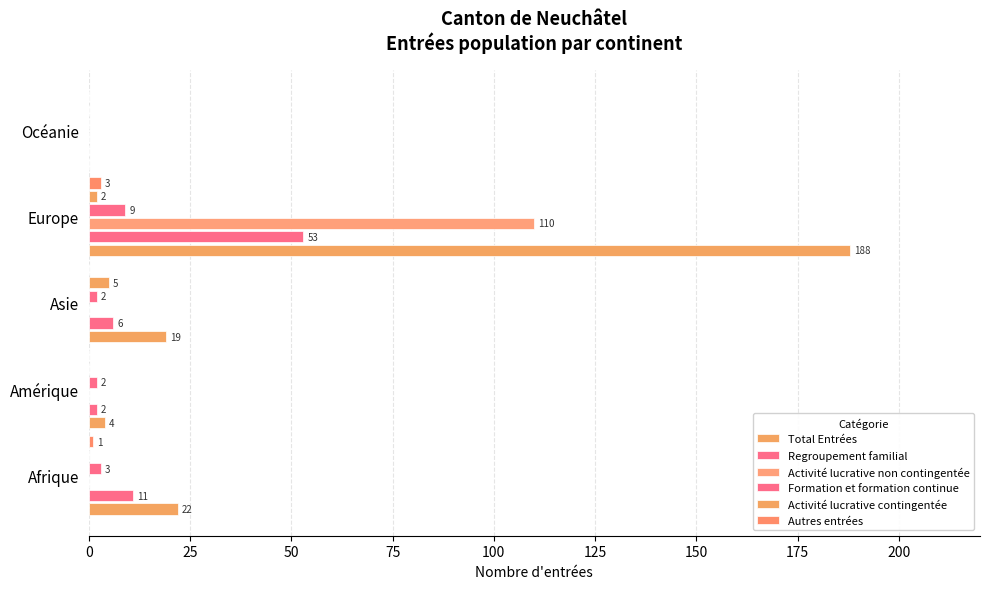

Reading left to right, transcribe all the data shown in this chart.

Total Entrées: 22	4	19	188	0
Regroupement familial: 11	2	6	53	0
Activité lucrative non contingentée: 0	0	0	110	0
Formation et formation continue: 3	2	2	9	0
Activité lucrative contingentée: 0	0	5	2	0
Autres entrées: 1	0	0	3	0